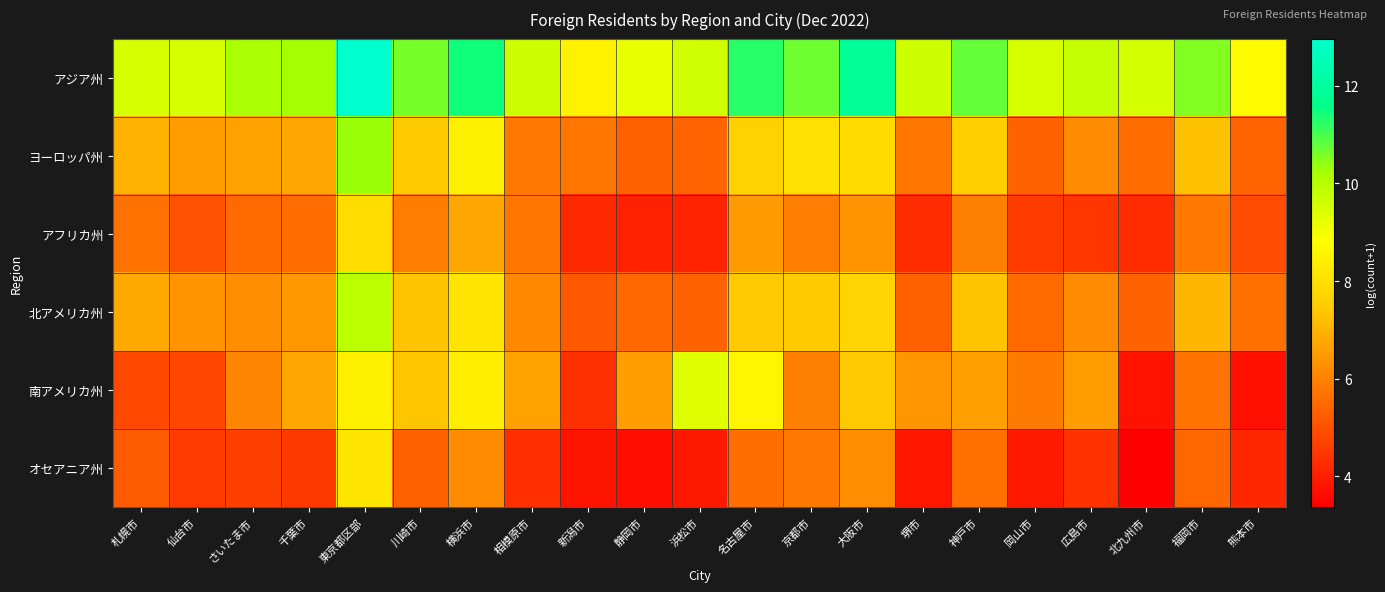

Reading left to right, extract all data points from this chart.

アジア州: 札幌市=9.5	仙台市=9.5	さいたま市=10.2	千葉市=10.2	東京都区部=13.0	川崎市=10.6	横浜市=11.4	相模原市=9.6	新潟市=8.5	静岡市=9.2	浜松市=9.6	名古屋市=11.2	京都市=10.7	大阪市=11.9	堺市=9.6	神戸市=10.8	岡山市=9.5	広島市=9.8	北九州市=9.5	福岡市=10.5	熊本市=8.8
ヨーロッパ州: 札幌市=7.0	仙台市=6.5	さいたま市=6.7	千葉市=6.7	東京都区部=10.3	川崎市=7.5	横浜市=8.4	相模原市=5.8	新潟市=5.8	静岡市=5.3	浜松市=5.4	名古屋市=7.6	京都市=8.0	大阪市=7.9	堺市=5.8	神戸市=7.6	岡山市=5.4	広島市=6.2	北九州市=5.5	福岡市=7.3	熊本市=5.4
アフリカ州: 札幌市=5.7	仙台市=5.0	さいたま市=5.5	千葉市=5.6	東京都区部=7.9	川崎市=5.9	横浜市=6.7	相模原市=5.7	新潟市=4.2	静岡市=4.1	浜松市=4.1	名古屋市=6.5	京都市=5.9	大阪市=6.3	堺市=4.3	神戸市=6.0	岡山市=4.6	広島市=4.5	北九州市=4.3	福岡市=5.8	熊本市=4.9
北アメリカ州: 札幌市=6.8	仙台市=6.3	さいたま市=6.3	千葉市=6.4	東京都区部=9.9	川崎市=7.3	横浜市=8.1	相模原市=6.1	新潟市=5.2	静岡市=5.5	浜松市=5.4	名古屋市=7.4	京都市=7.5	大阪市=7.7	堺市=5.3	神戸市=7.3	岡山市=5.5	広島市=6.2	北九州市=5.4	福岡市=7.1	熊本市=5.6
南アメリカ州: 札幌市=4.8	仙台市=4.8	さいたま市=6.1	千葉市=6.7	東京都区部=8.5	川崎市=7.3	横浜市=8.4	相模原市=6.6	新潟市=4.4	静岡市=6.6	浜松市=9.4	名古屋市=8.6	京都市=6.0	大阪市=7.4	堺市=6.4	神戸市=6.6	岡山市=5.9	広島市=6.5	北九州市=3.8	福岡市=5.7	熊本市=3.7
オセアニア州: 札幌市=5.2	仙台市=4.5	さいたま市=4.7	千葉市=4.5	東京都区部=8.2	川崎市=5.3	横浜市=6.2	相模原市=4.3	新潟市=3.8	静岡市=3.7	浜松市=3.9	名古屋市=5.6	京都市=5.8	大阪市=6.2	堺市=3.9	神戸市=5.6	岡山市=3.9	広島市=4.4	北九州市=3.4	福岡市=5.4	熊本市=4.2